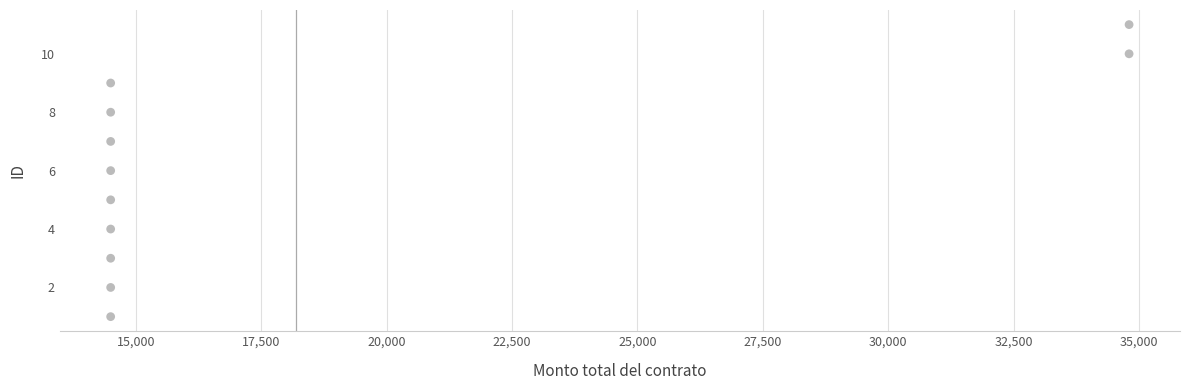

What is the range of Y values (max minus min)?

10